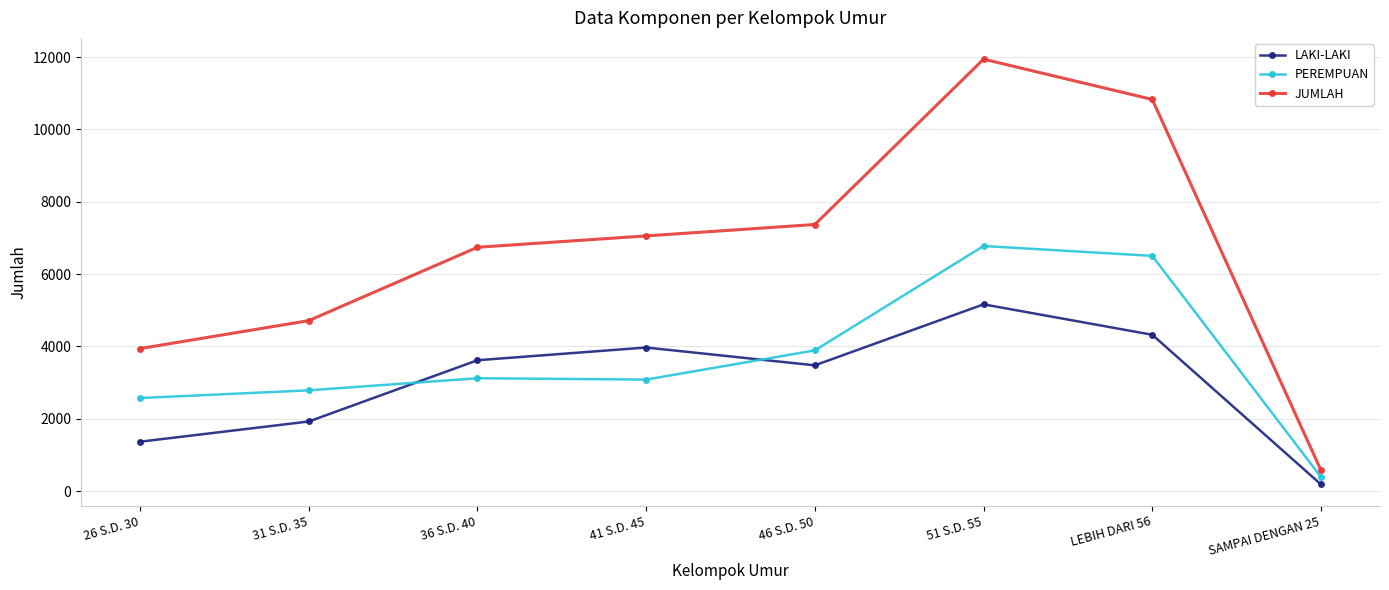

What position from the left is 36 S.D. 40?

3